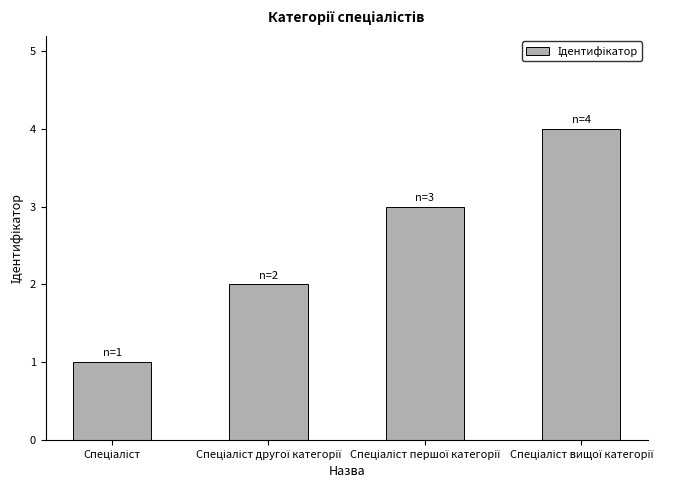

What is the maximum value shown in the chart?

4